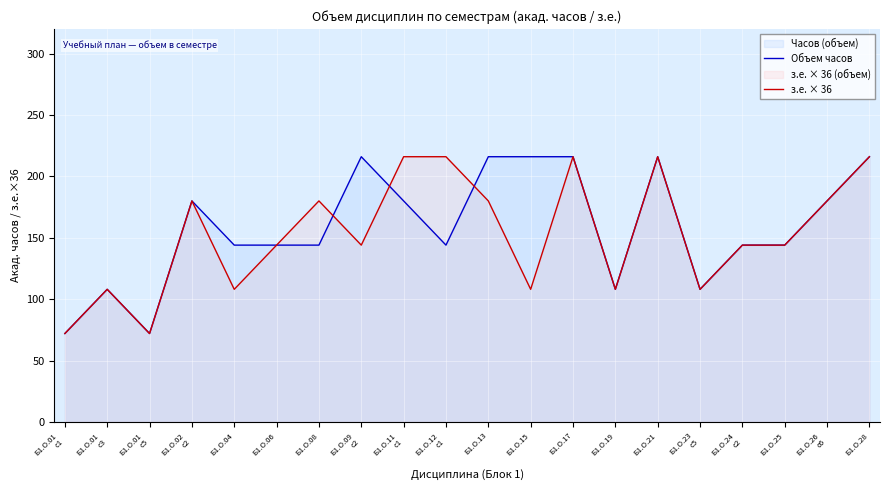

At which category is the sum across all series the highest?

Б1.О.17